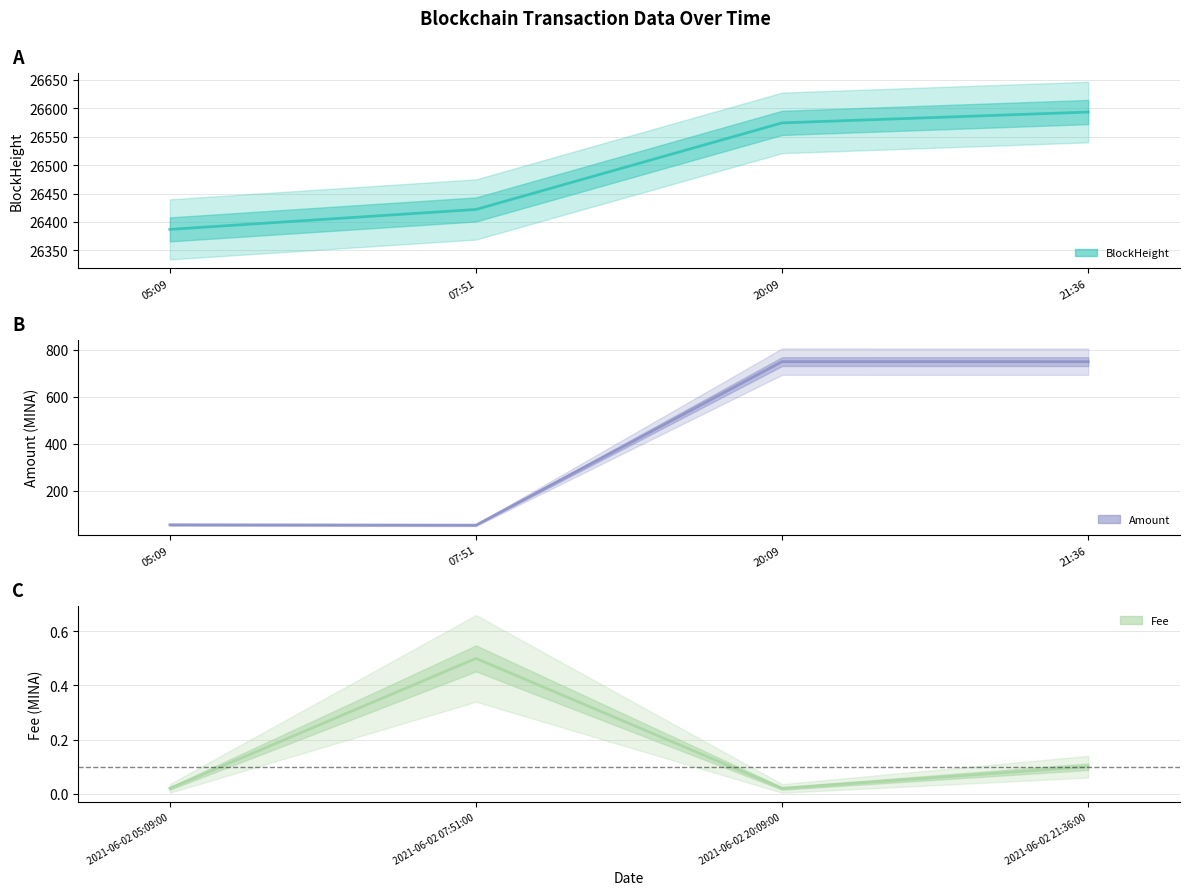

Count the number of data series in this chart.

3